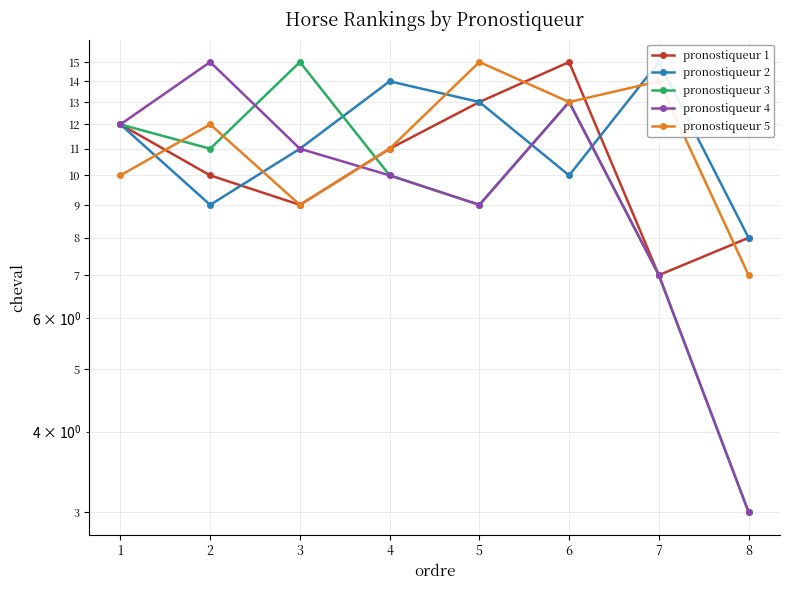

Which has a higher value, 5 or 6?

6